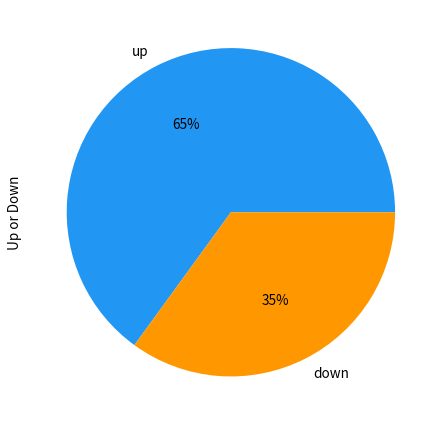

Is it true that up is 45% of the pie?

False